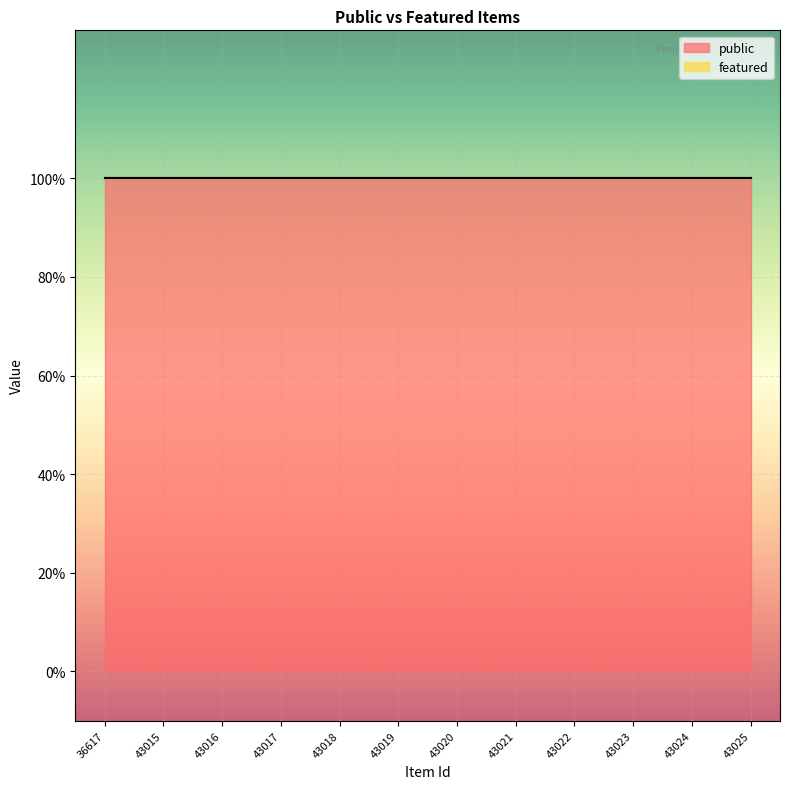

How many lines are shown in the chart?

2